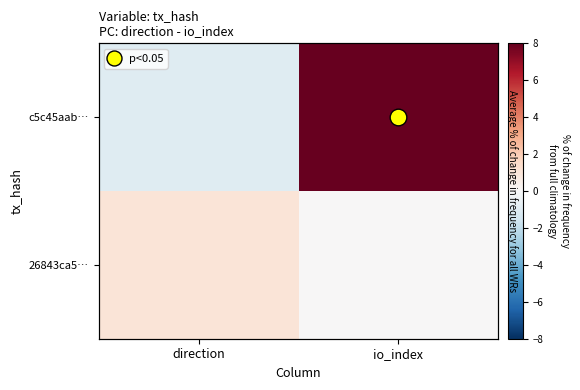

Which label corresponds to the largest value in the chart?

io_index